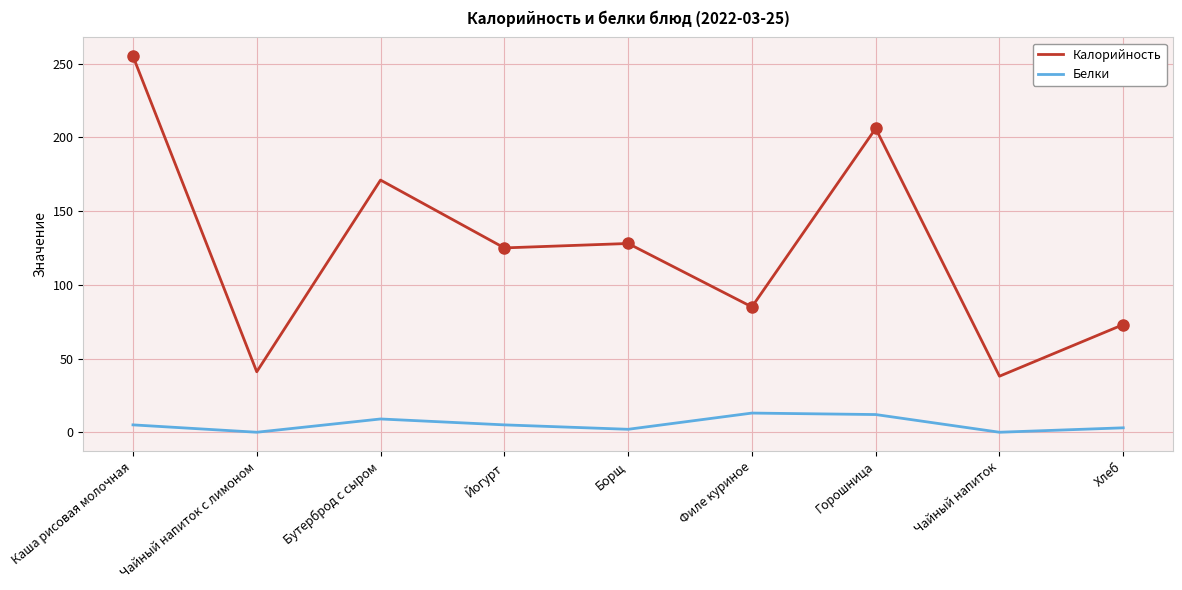

What value does the Калорийность series have at Чайный напиток, to the nearest 5?

40